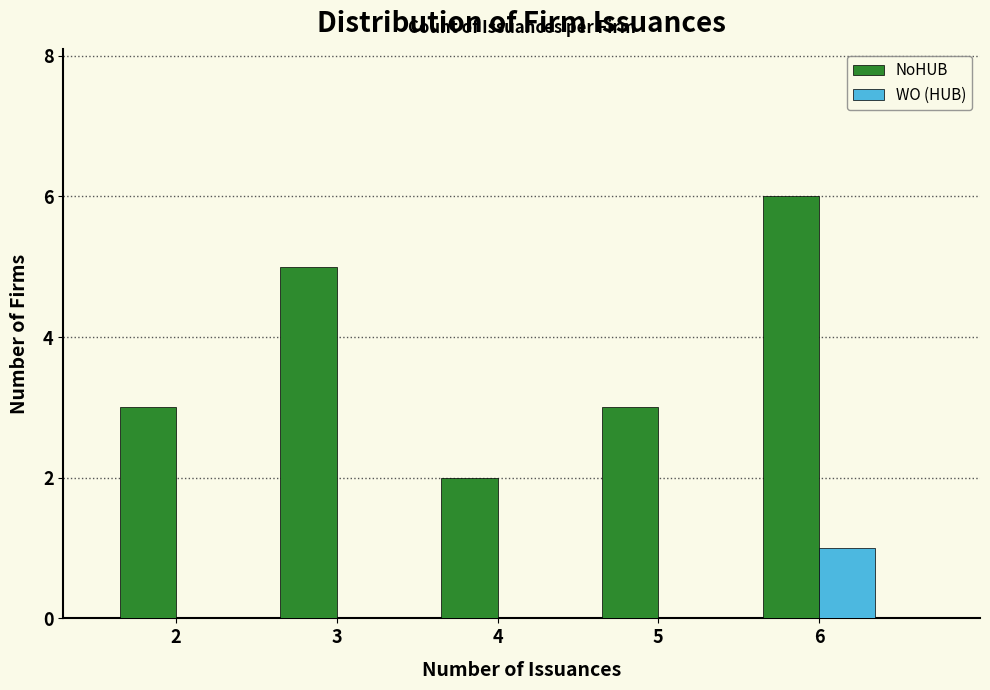

What is the height of the NoHUB bar covering 2.5 to 3.5 on the x-axis? The values are not printed on the chart, so give them approximately, as read against the axis.

5